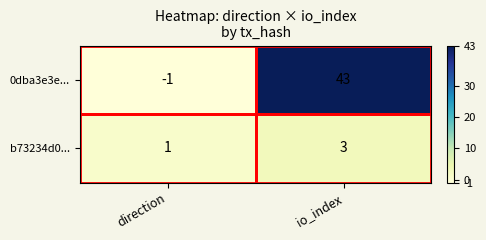

Which series has the largest total across all categories?

0dba3e3e...